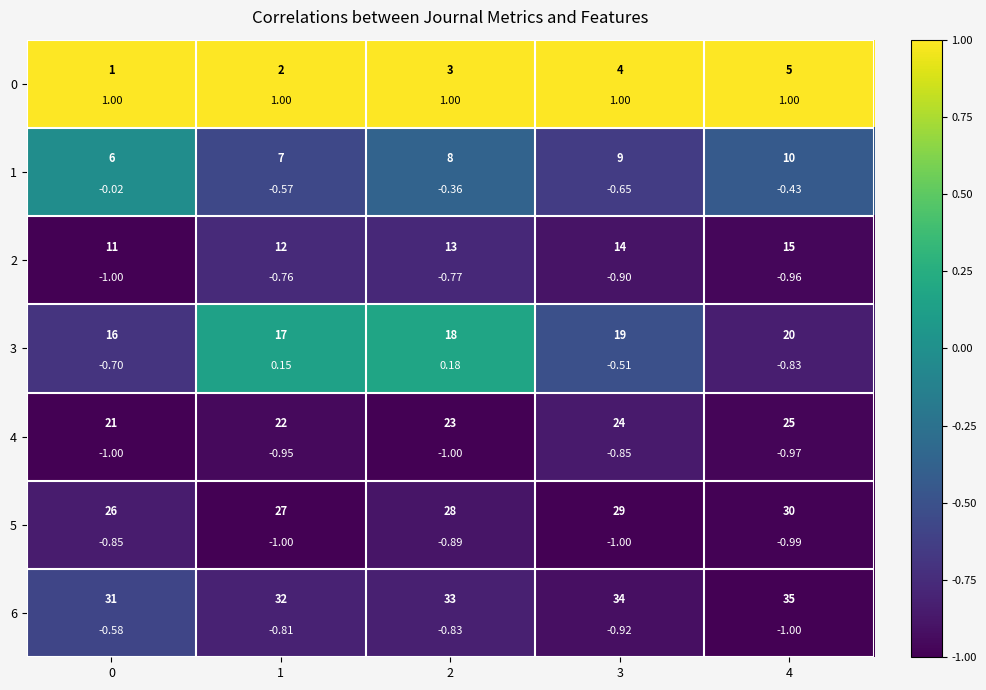

How many values in 3 are above zero?

2